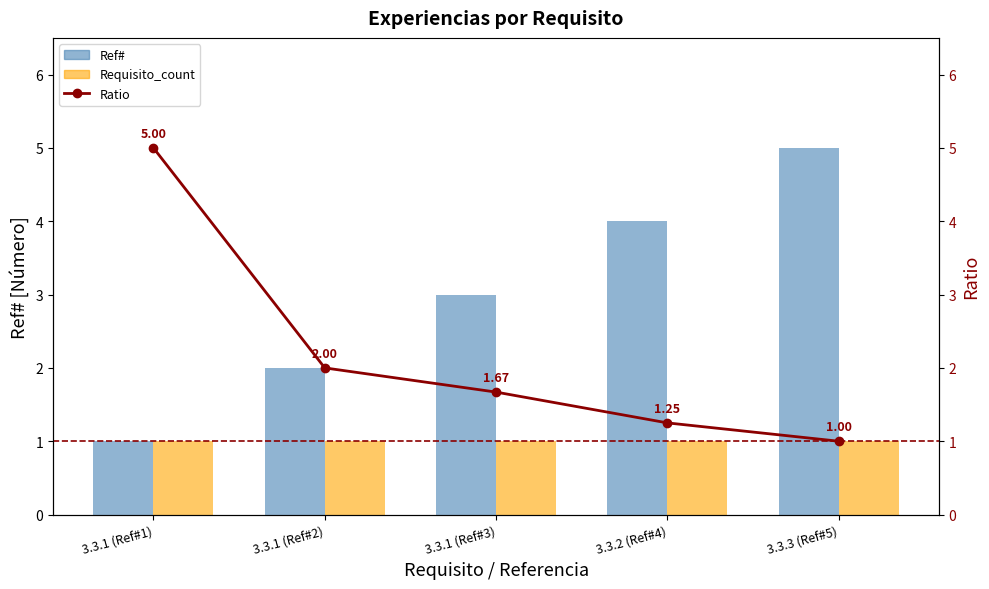

The value of Requisito_count at 3.3.1 (Ref#2) is 1.5. True or false?

False